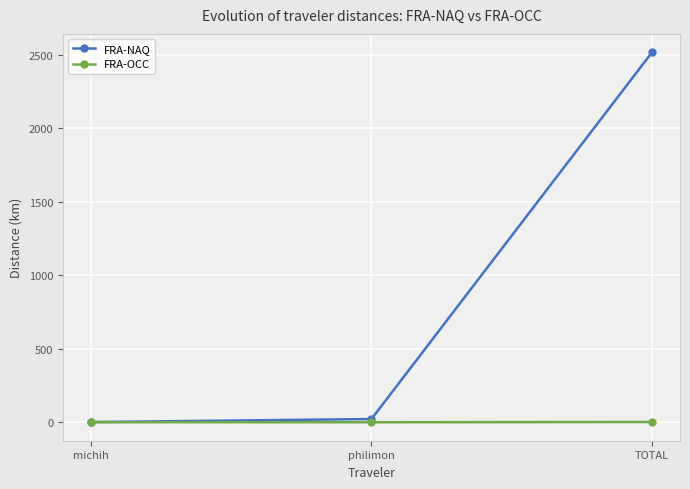

Between michih and TOTAL, which series saw the biggest shift?

FRA-NAQ